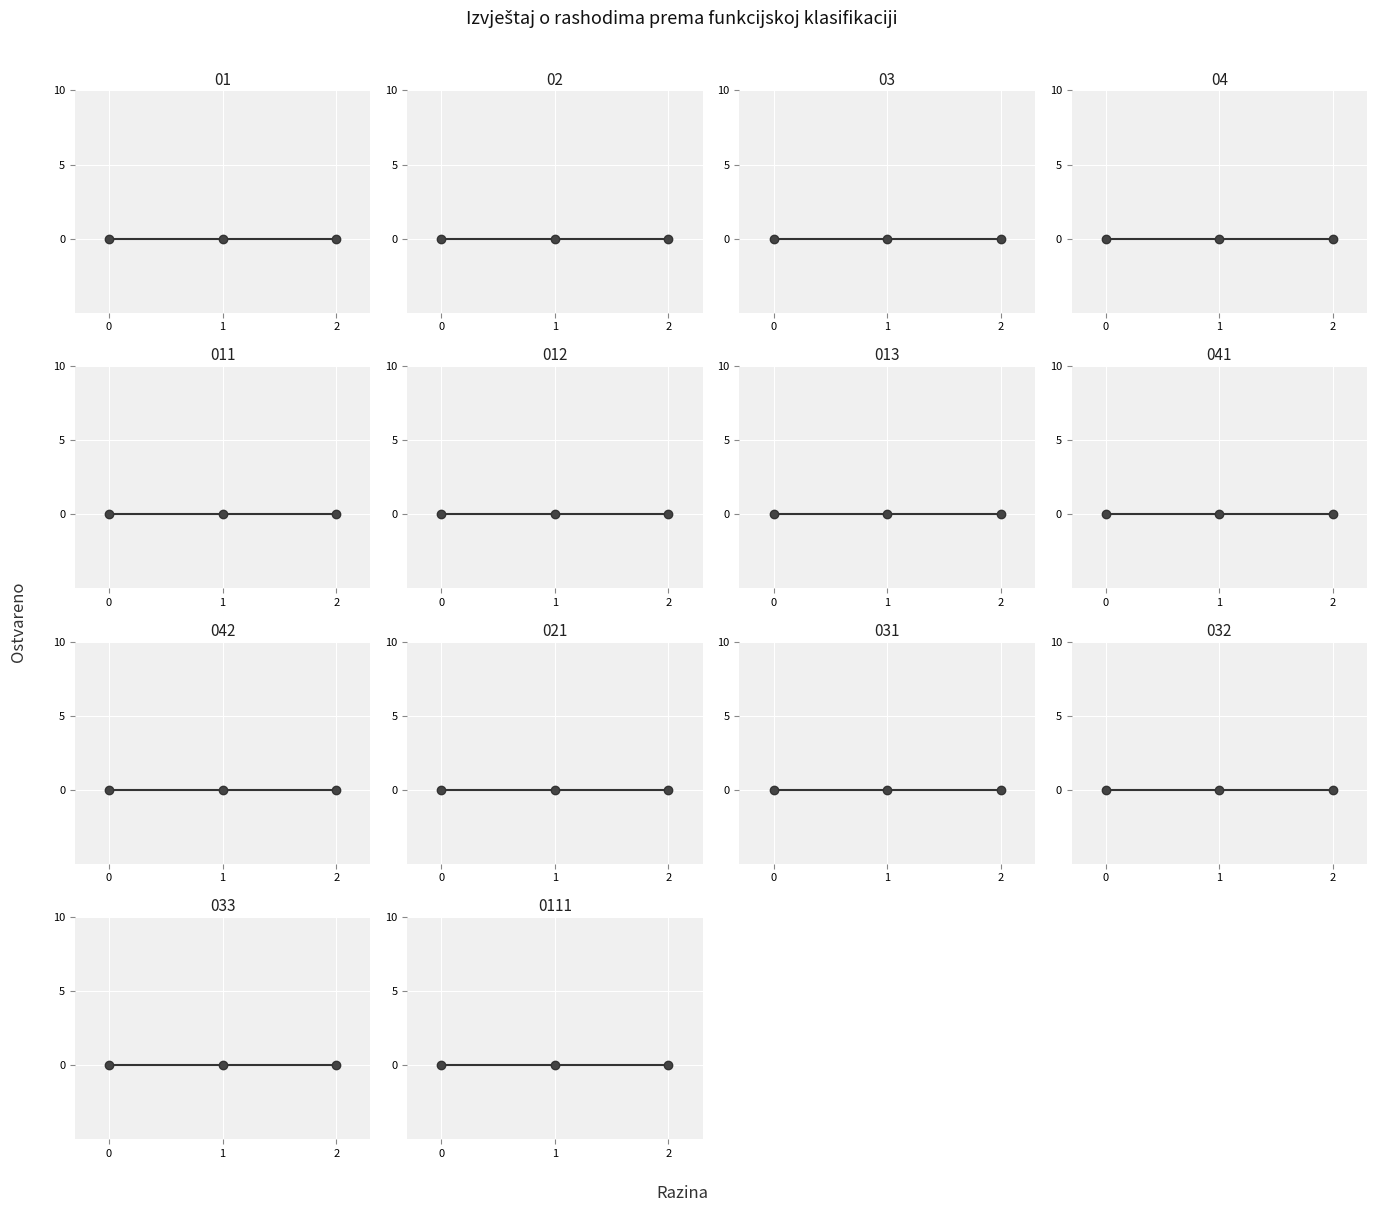

Count the number of categories in the chart.

3